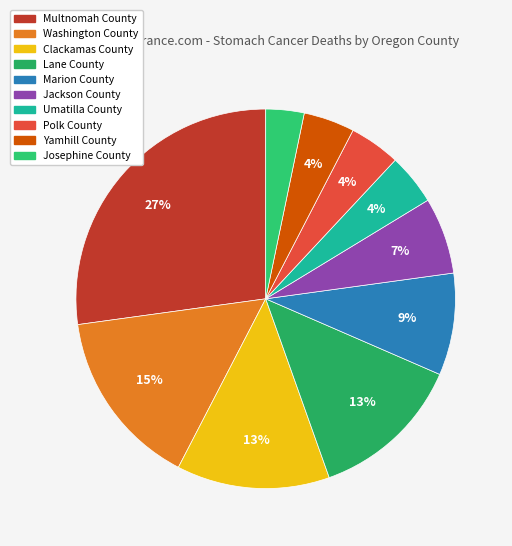

To the nearest percent, what is the average slice percentage?

10%